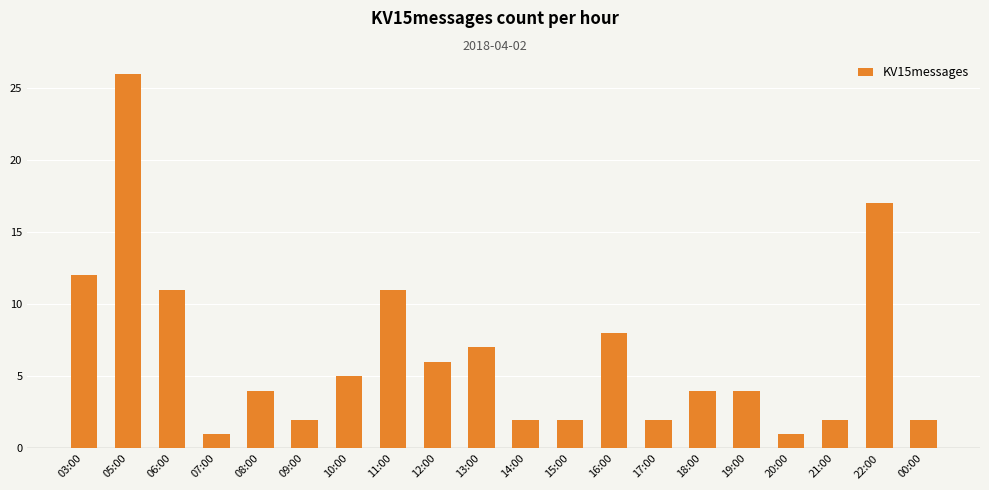

What is the difference between the maximum and minimum values?

25